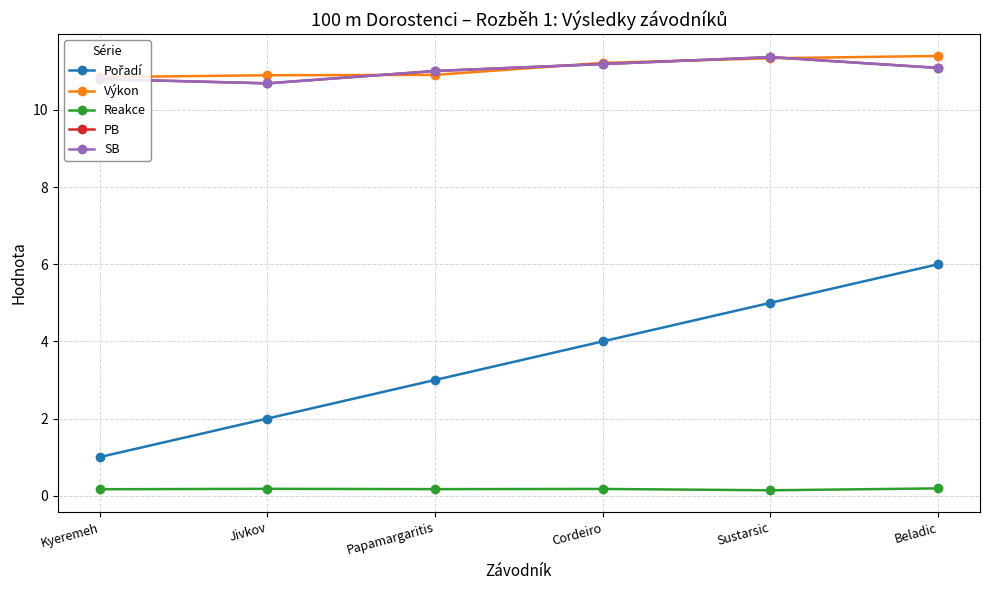

Which category has the lowest value across all series?

Sustarsic